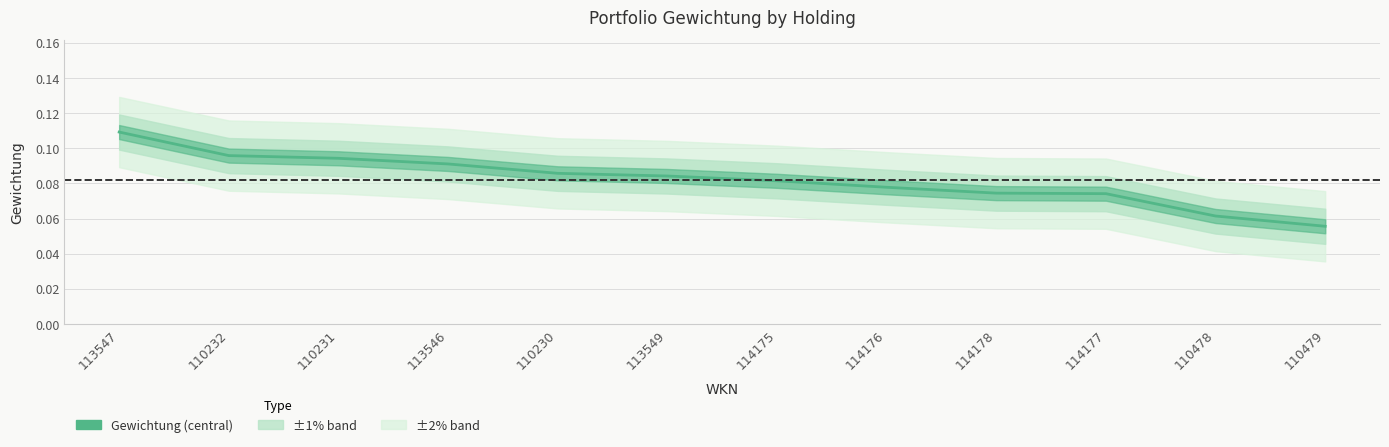

Reading right to left, extract all data points from this chart.

0.1	0.1	0.1	0.1	0.1	0.1	0.1	0.1	0.1	0.1	0.1	0.1